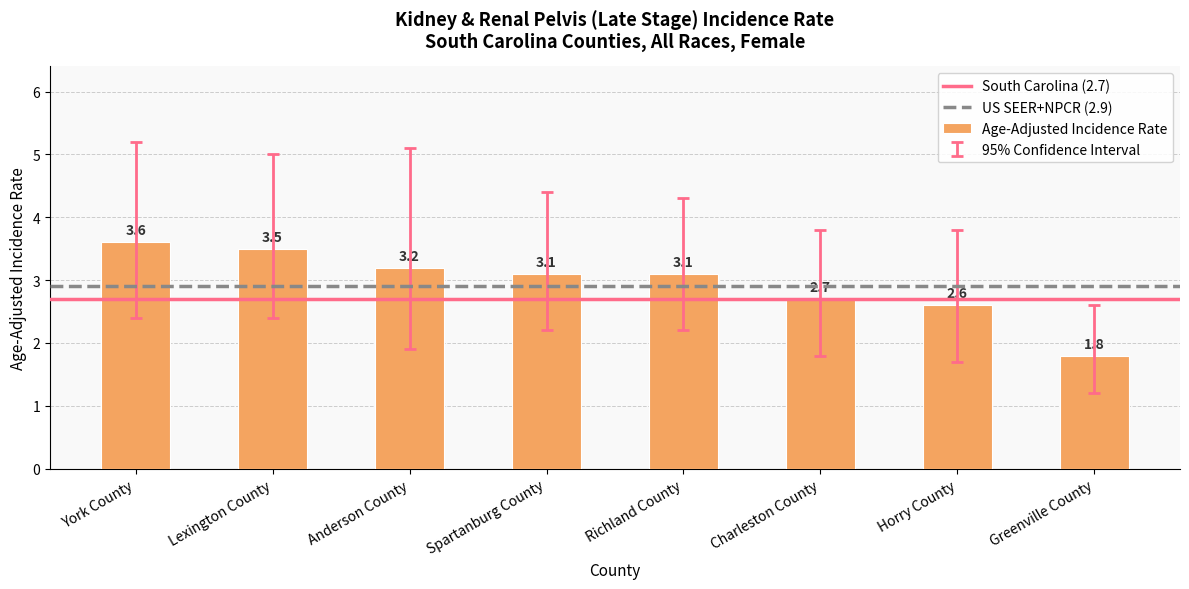

Reading right to left, transcribe all the data shown in this chart.

Greenville County=1.8	Horry County=2.6	Charleston County=2.7	Richland County=3.1	Spartanburg County=3.1	Anderson County=3.2	Lexington County=3.5	York County=3.6